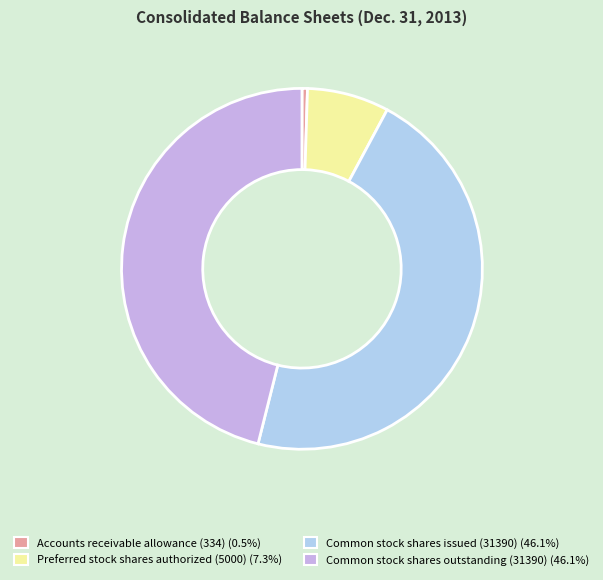

Which category has the smallest portion of the pie?

Accounts receivable allowance (334)